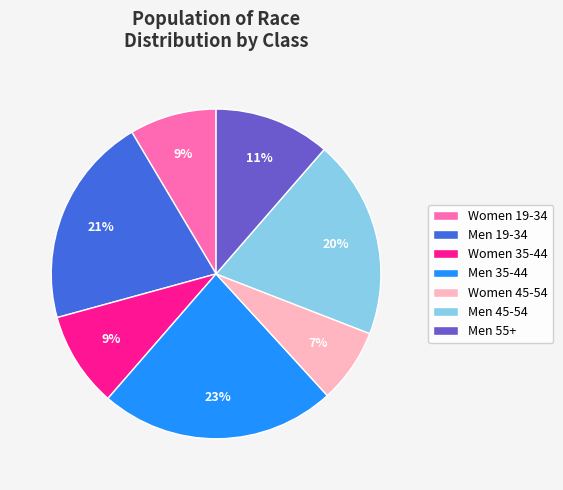

The Men 35-44 slice represents 23% of the pie. True or false?

True